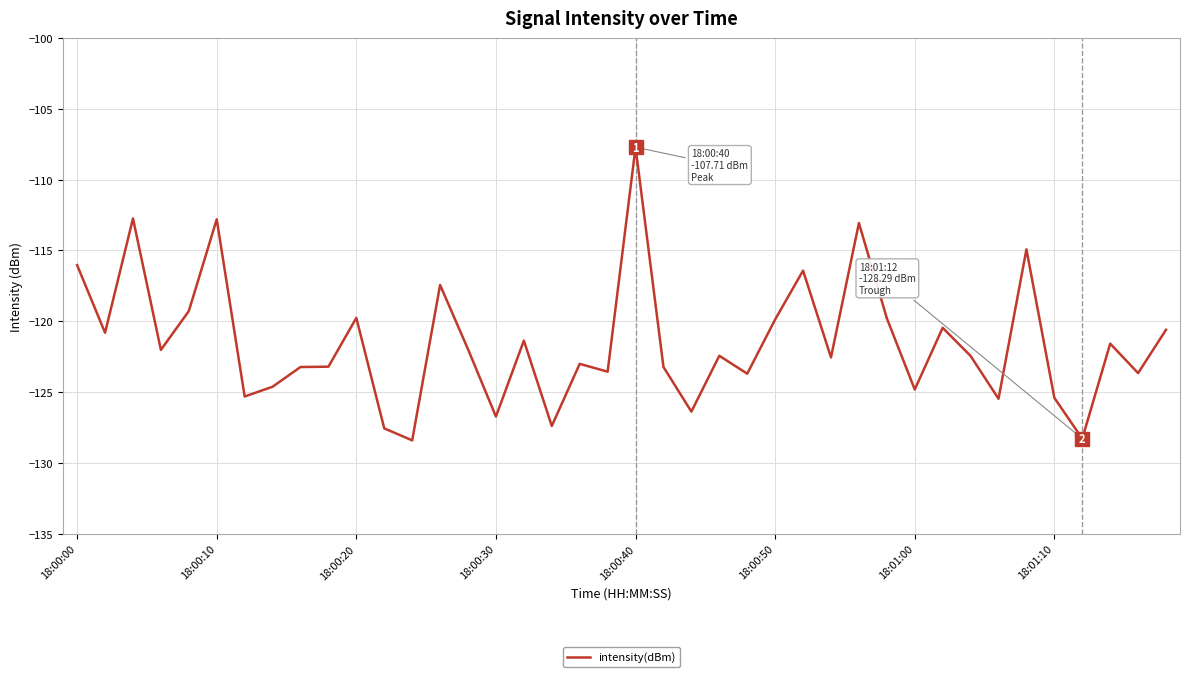

What is the sum of all values?

-4860.0